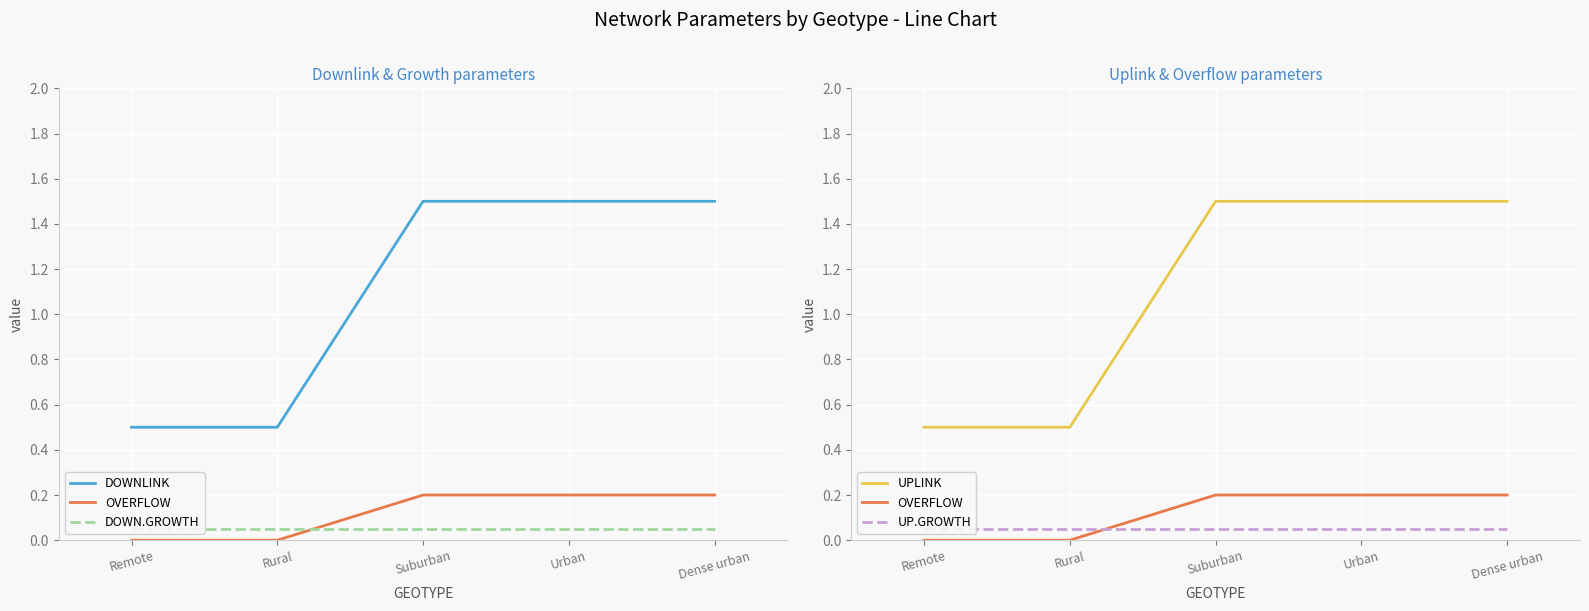

What is the label of the 2nd point from the right?

Urban